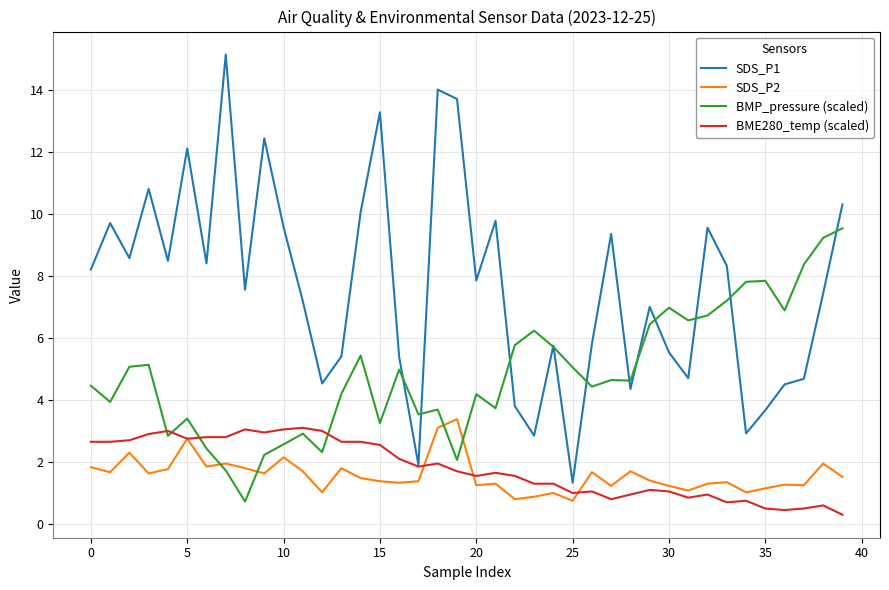

What is the greatest value displayed?

15.1